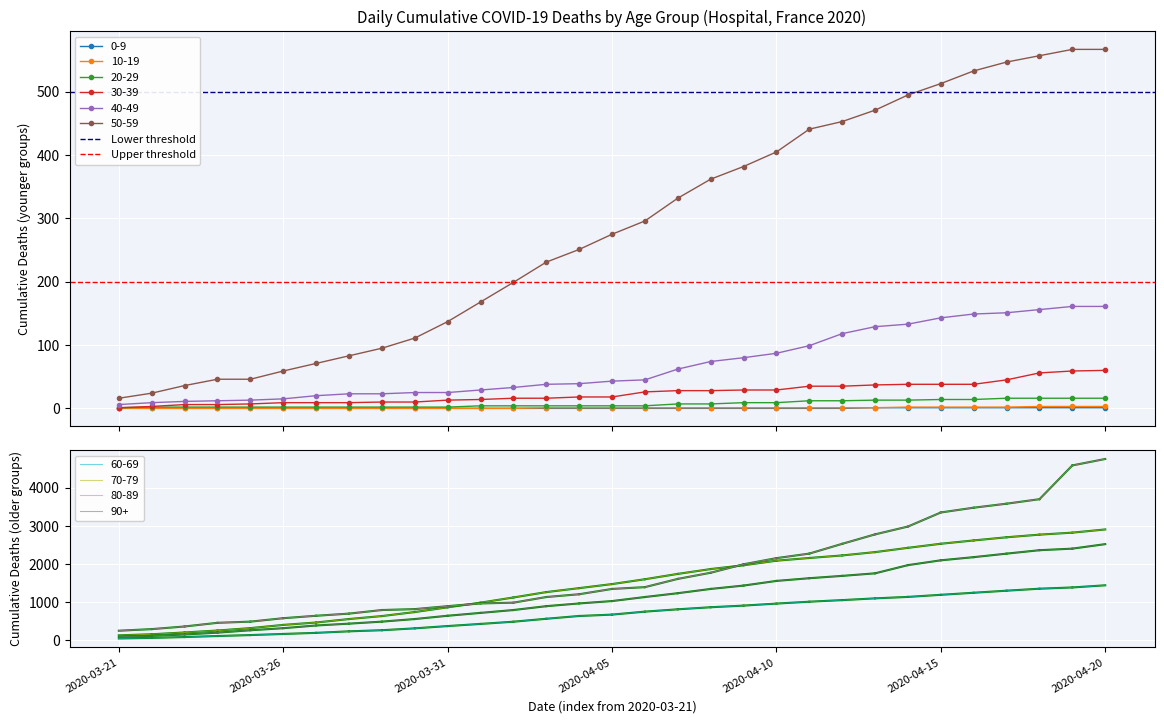

The Lower threshold series shows 112 at 2020-03-21. True or false?

False